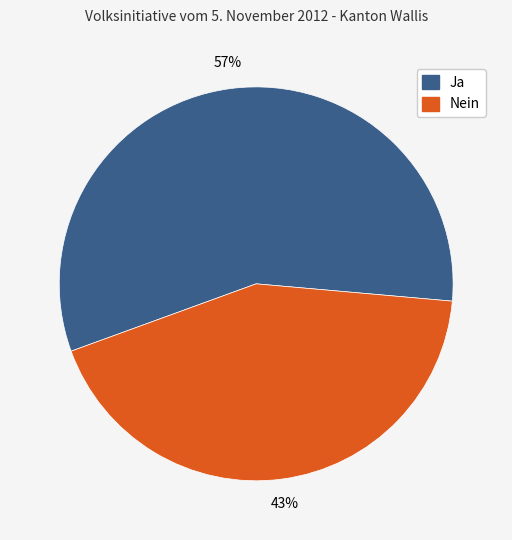

Is it true that Ja is 57% of the pie?

True